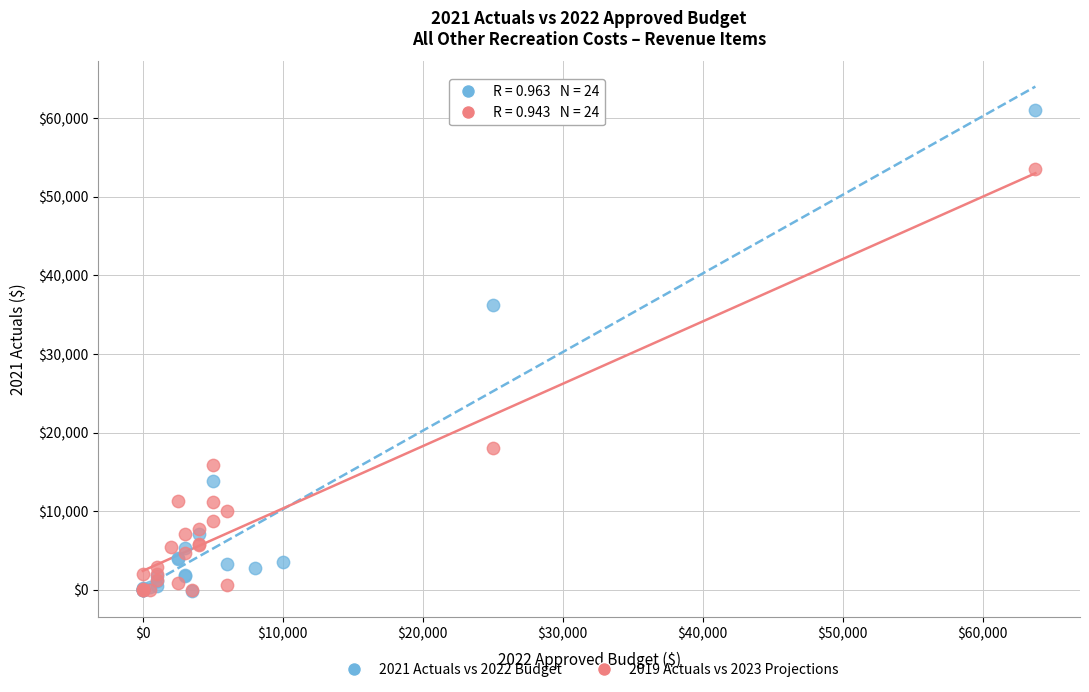

Which series has the widest spread of Y values?

2021 Actuals vs 2022 Budget